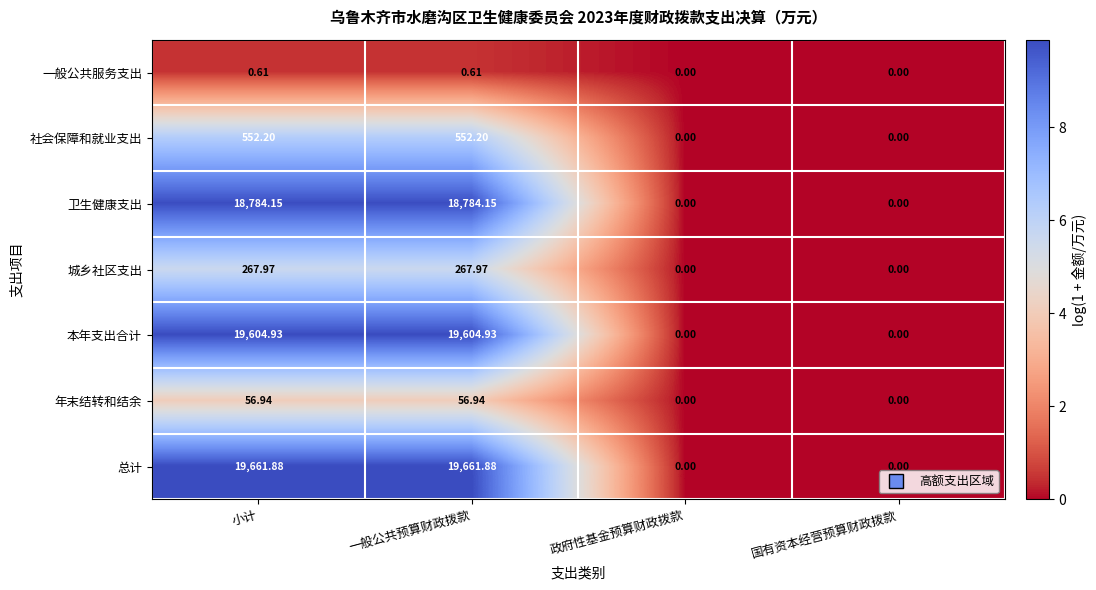

Is the value of 年末结转和结余 at 小计 greater than the value of 社会保障和就业支出 at 国有资本经营预算财政拨款?

Yes